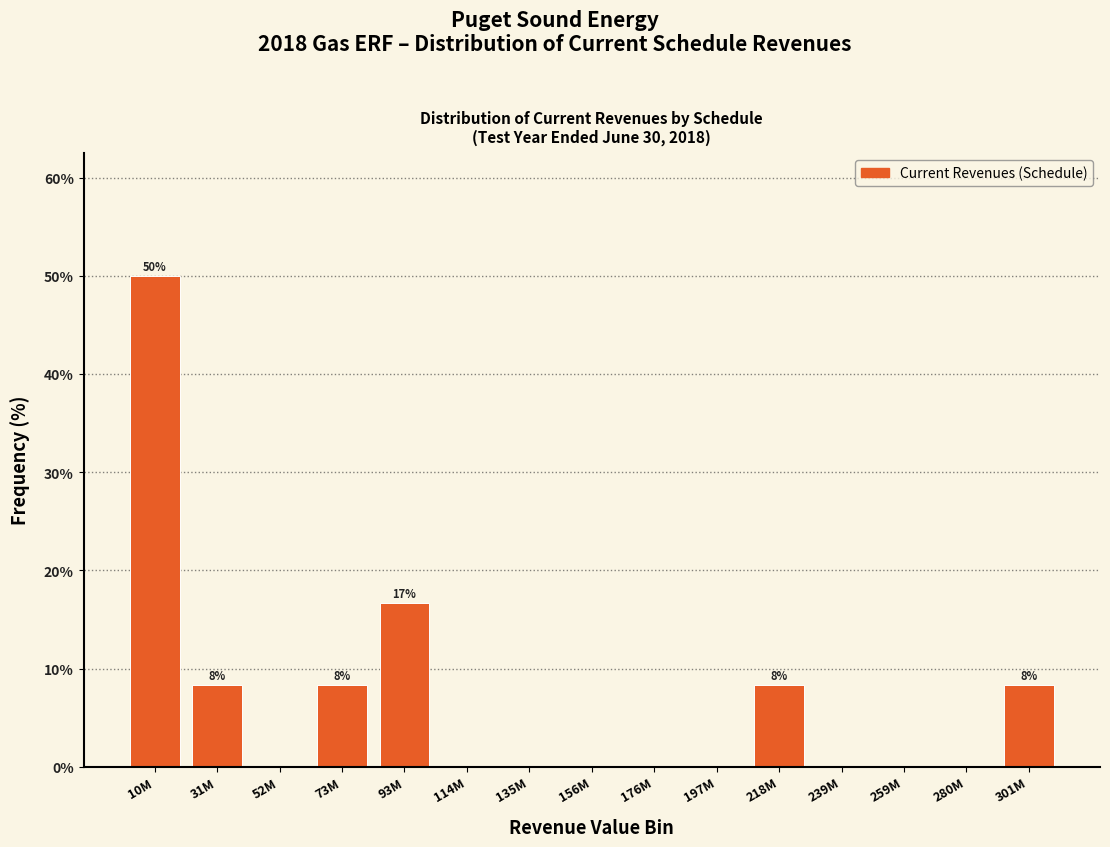

Reading left to right, extract all data points from this chart.

10M=50.0	31M=8.3	52M=0.0	73M=8.3	93M=16.7	114M=0.0	135M=0.0	156M=0.0	176M=0.0	197M=0.0	218M=8.3	239M=0.0	259M=0.0	280M=0.0	301M=8.3